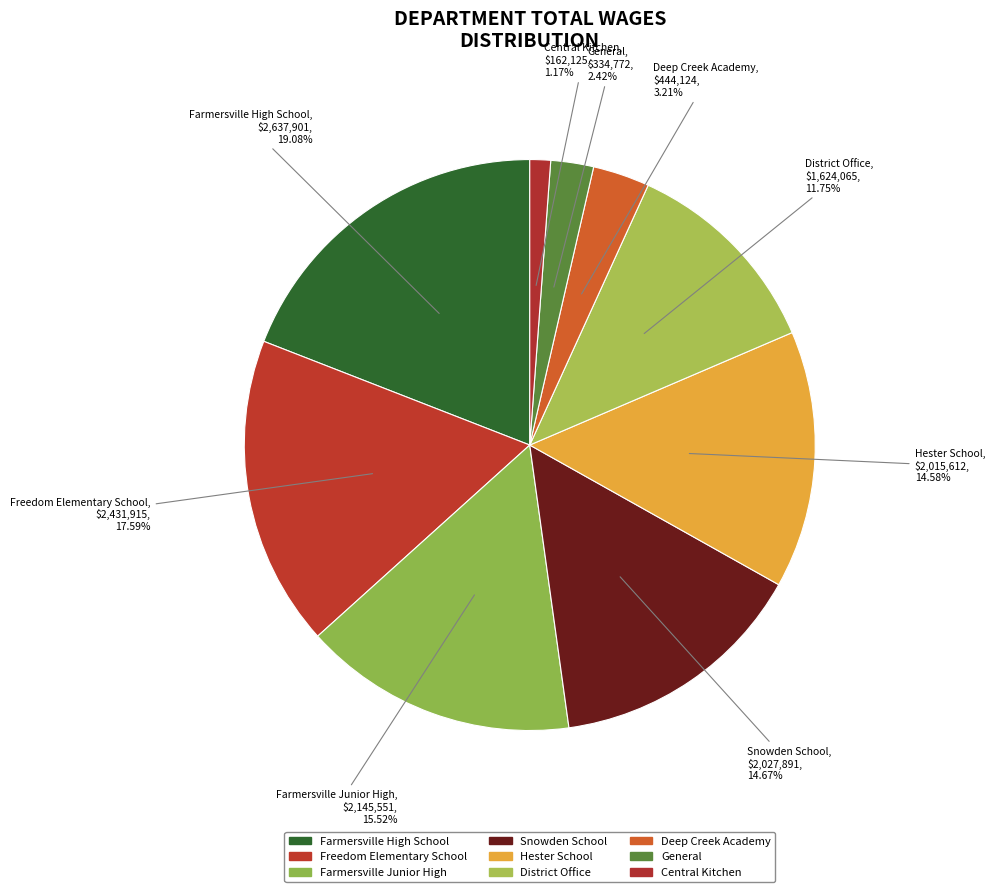

Count the number of slices in the pie.

9